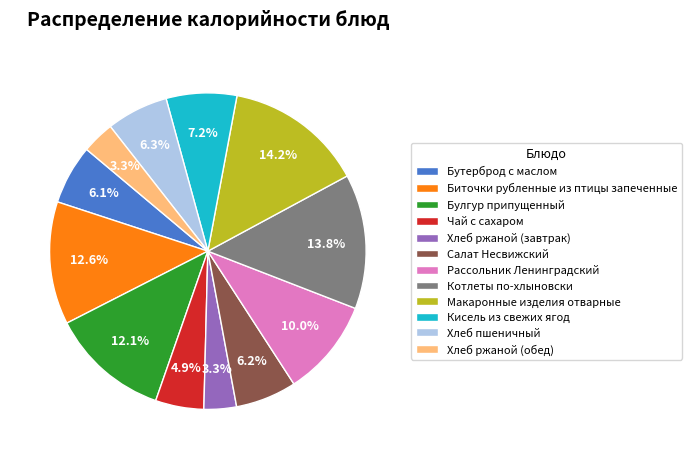

What is the total percentage of Макаронные изделия отварные and Хлеб ржаной (завтрак)?

17.5%